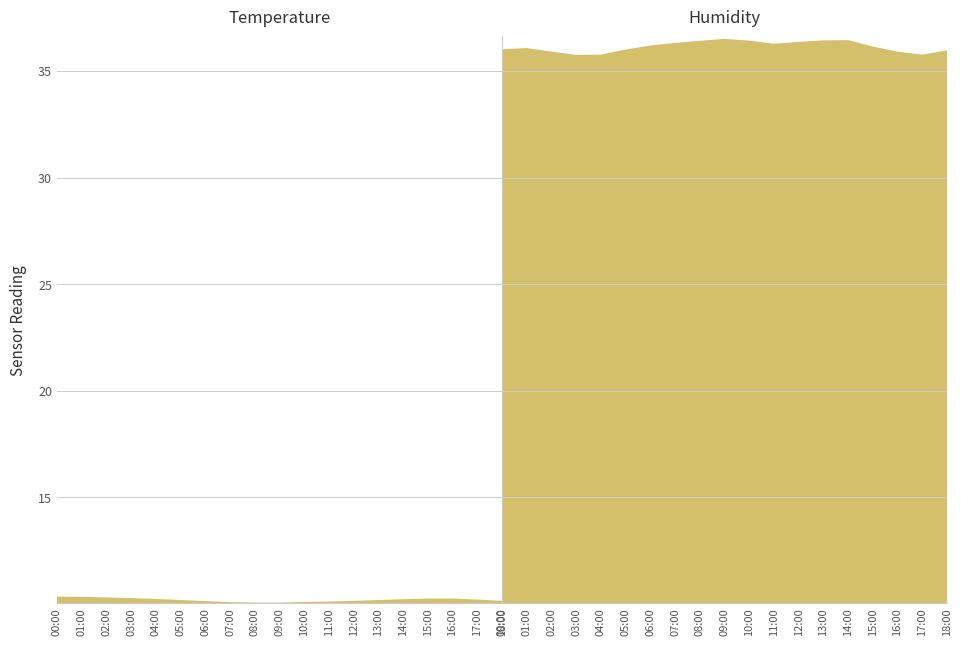

The temperature series shows 16.2 at 02:00. True or false?

False